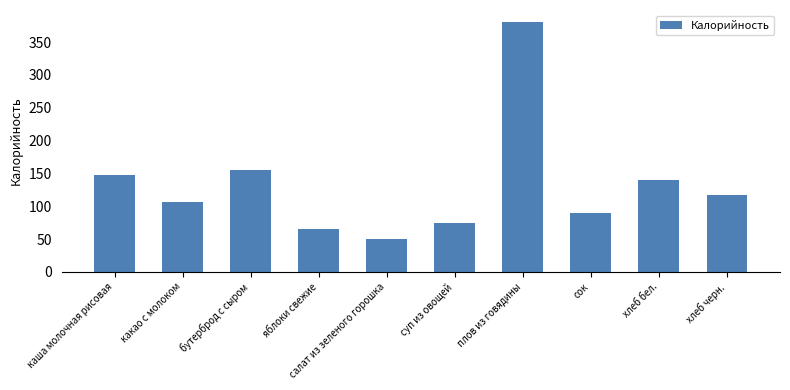

At which label does the data first exceed 117?

каша молочная рисовая